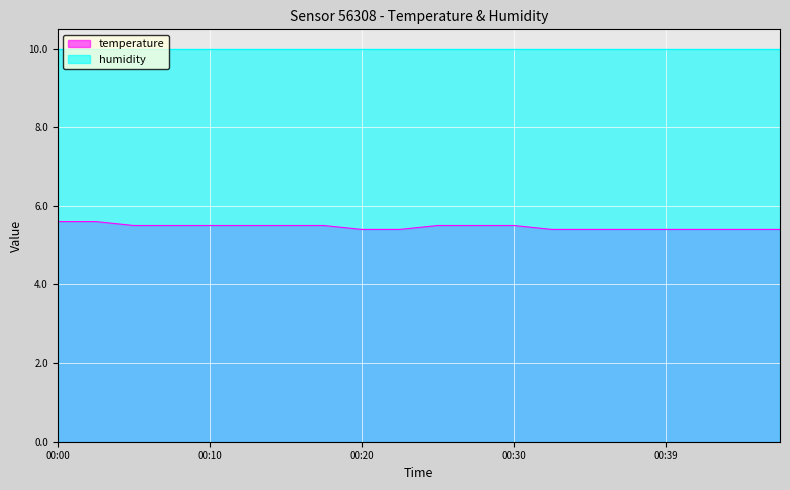

Reading left to right, list all the values displayed in this chart.

00:00=5.6	00:03=5.6	00:05=5.5	00:08=5.5	00:10=5.5	00:12=5.5	00:15=5.5	00:17=5.5	00:20=5.4	00:22=5.4	00:25=5.5	00:27=5.5	00:30=5.5	00:32=5.4	00:34=5.4	00:37=5.4	00:39=5.4	00:42=5.4	00:44=5.4	00:47=5.4